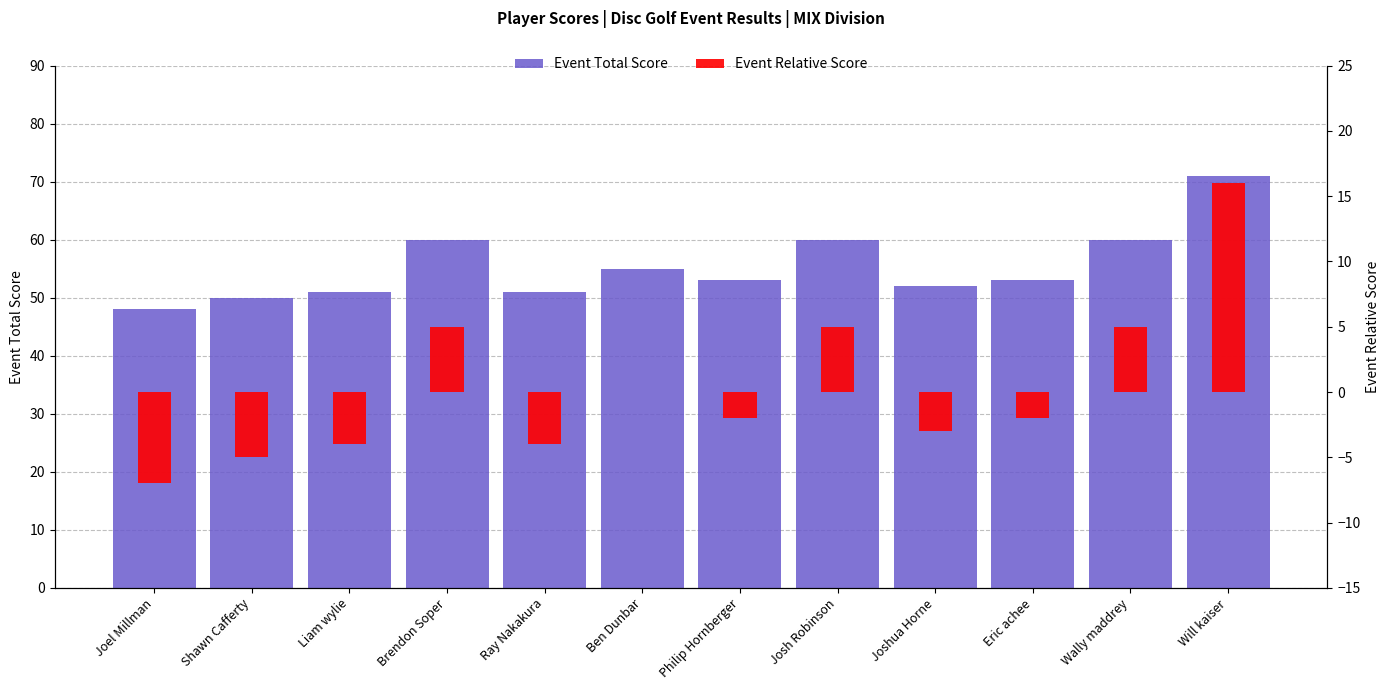

How many groups of bars are there?

12